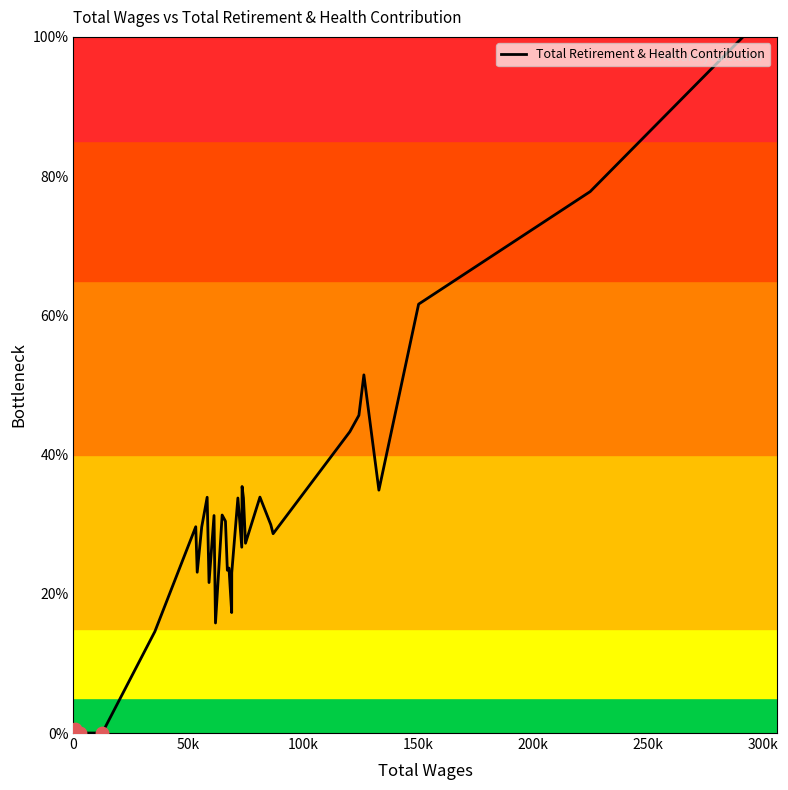

What is the difference between the maximum and minimum values?

100.0